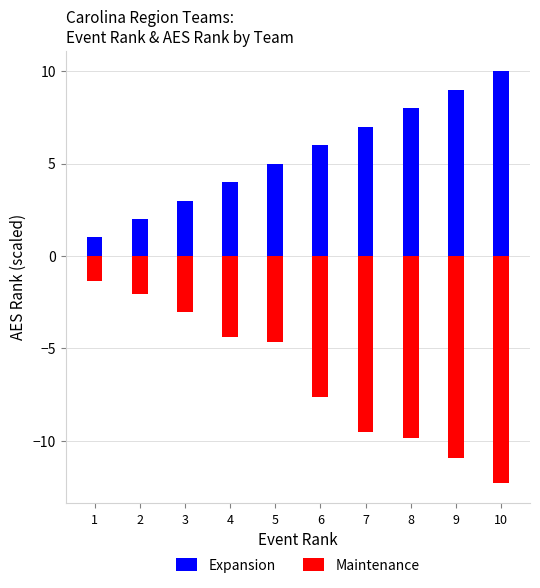

What is the total value across all series at 10?

-2.3